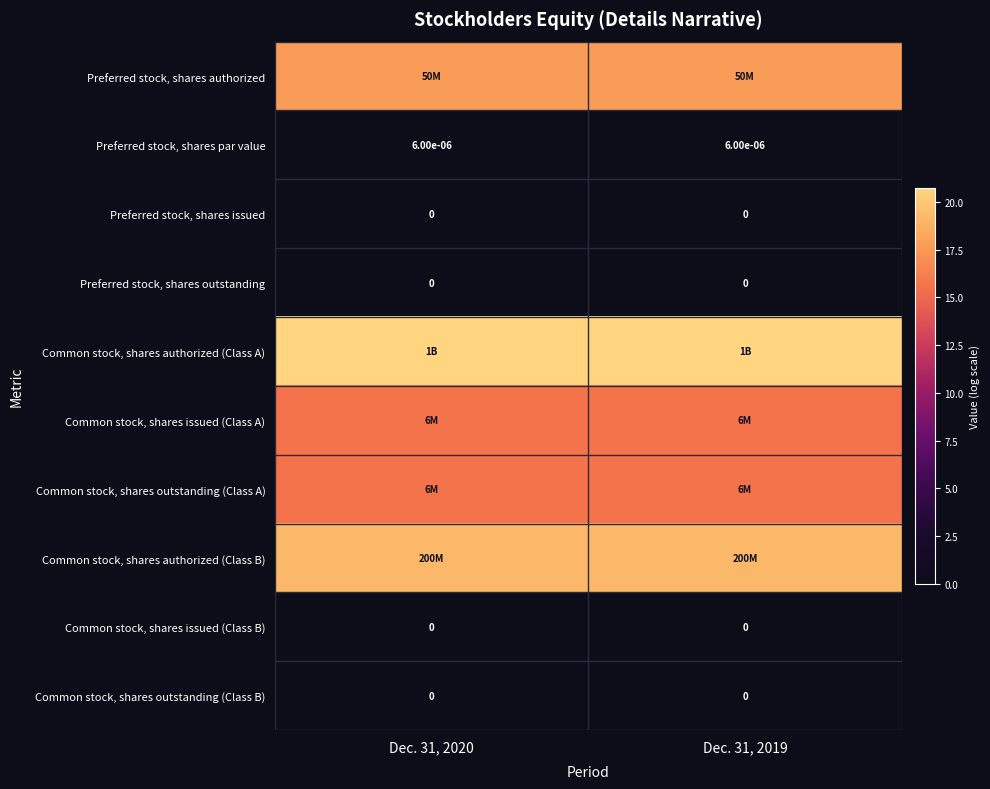

Which series has the largest range (max minus min)?

Preferred stock, shares authorized